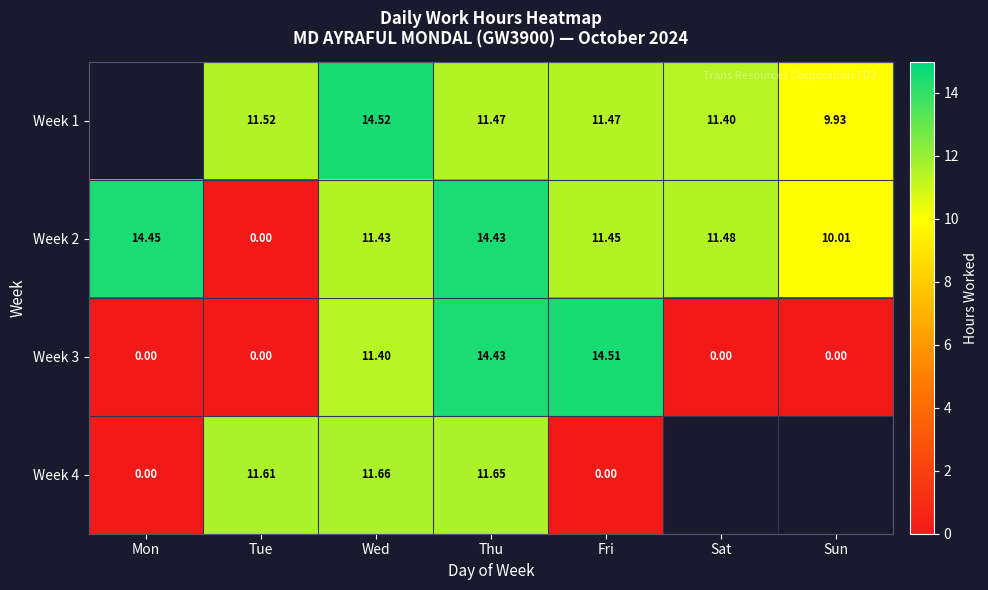

List the labels in order of Week 2 value, smallest first.

Tue, Sun, Wed, Fri, Sat, Thu, Mon